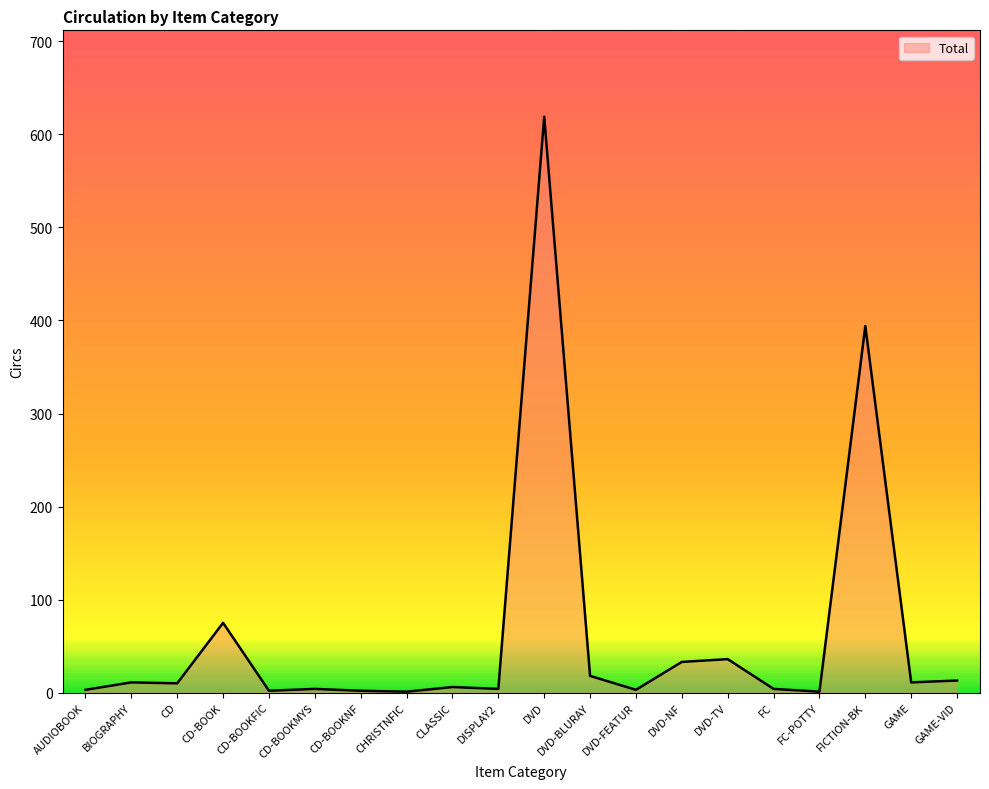

What is the difference between the maximum and minimum values?

618